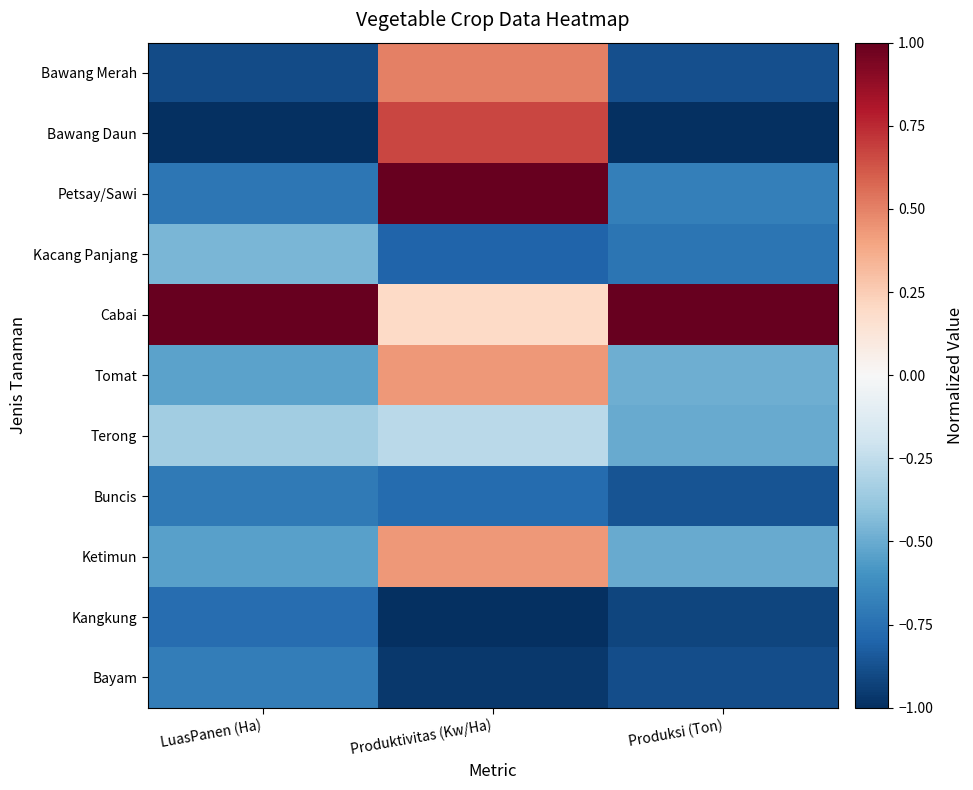

Reading left to right, extract all data points from this chart.

Bawang Merah: LuasPanen (Ha)=-0.9	Produktivitas (Kw/Ha)=0.5	Produksi (Ton)=-0.9
Bawang Daun: LuasPanen (Ha)=-1.0	Produktivitas (Kw/Ha)=0.7	Produksi (Ton)=-1.0
Petsay/Sawi: LuasPanen (Ha)=-0.7	Produktivitas (Kw/Ha)=1.0	Produksi (Ton)=-0.7
Kacang Panjang: LuasPanen (Ha)=-0.5	Produktivitas (Kw/Ha)=-0.8	Produksi (Ton)=-0.7
Cabai: LuasPanen (Ha)=1.0	Produktivitas (Kw/Ha)=0.2	Produksi (Ton)=1.0
Tomat: LuasPanen (Ha)=-0.5	Produktivitas (Kw/Ha)=0.4	Produksi (Ton)=-0.5
Terong: LuasPanen (Ha)=-0.3	Produktivitas (Kw/Ha)=-0.3	Produksi (Ton)=-0.5
Buncis: LuasPanen (Ha)=-0.7	Produktivitas (Kw/Ha)=-0.8	Produksi (Ton)=-0.9
Ketimun: LuasPanen (Ha)=-0.5	Produktivitas (Kw/Ha)=0.4	Produksi (Ton)=-0.5
Kangkung: LuasPanen (Ha)=-0.8	Produktivitas (Kw/Ha)=-1.0	Produksi (Ton)=-0.9
Bayam: LuasPanen (Ha)=-0.7	Produktivitas (Kw/Ha)=-1.0	Produksi (Ton)=-0.9